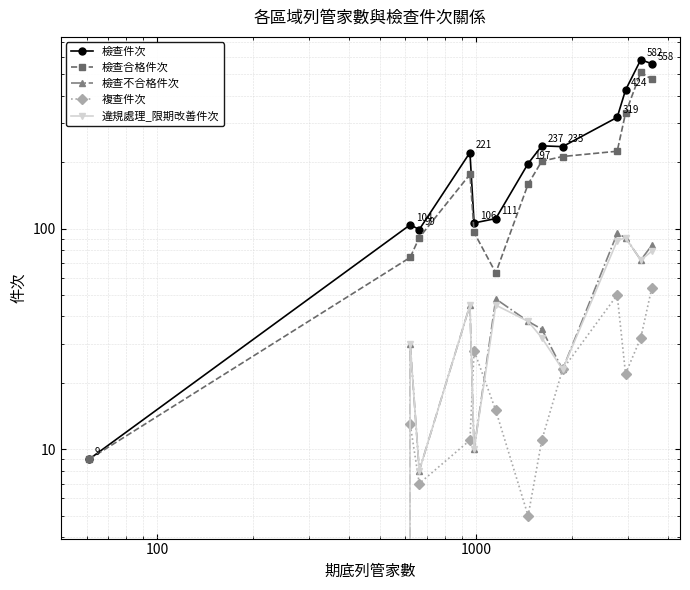

What is the average value of the 檢查不合格件次 series?

45